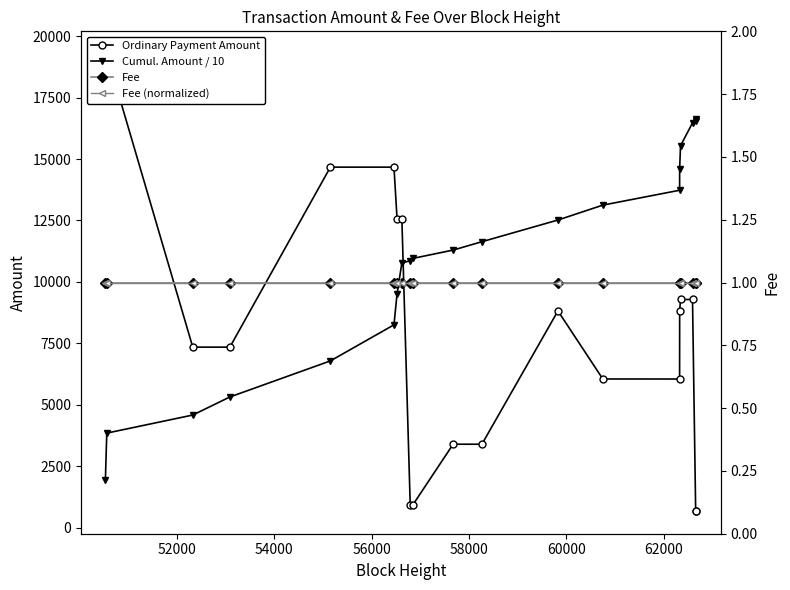

At how many categories does at least one series exceed 10540?

18